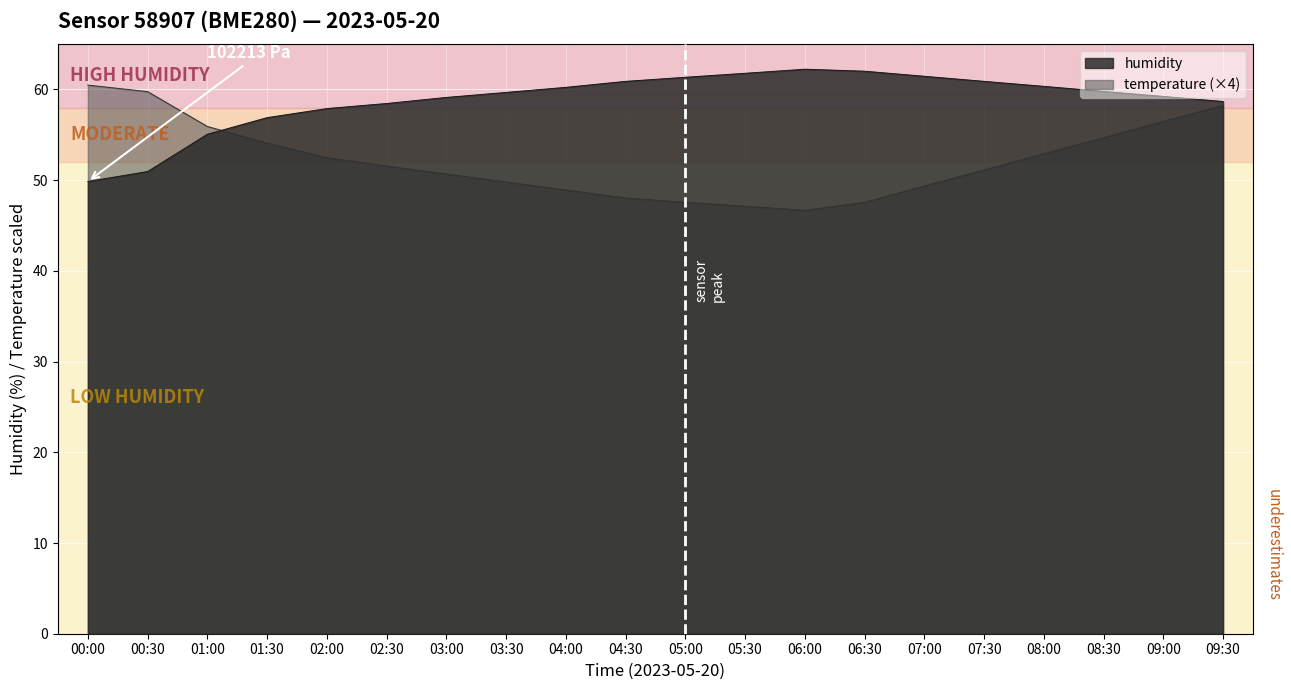

At which label does temperature first exceed 51?

00:00